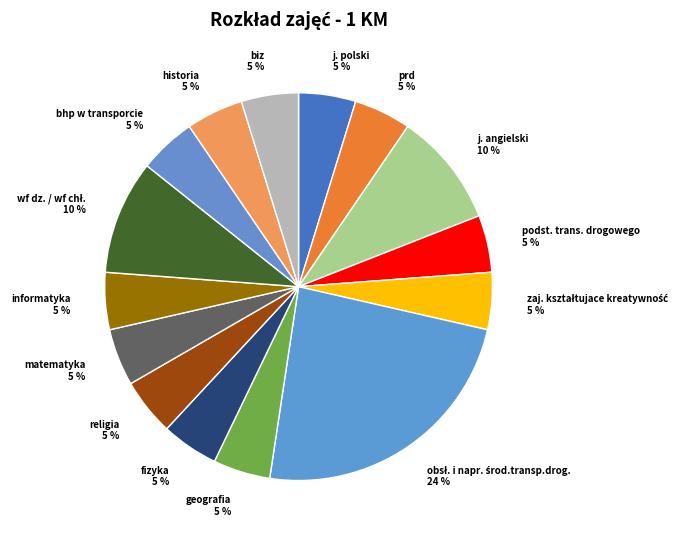

The biz slice represents 12% of the pie. True or false?

False